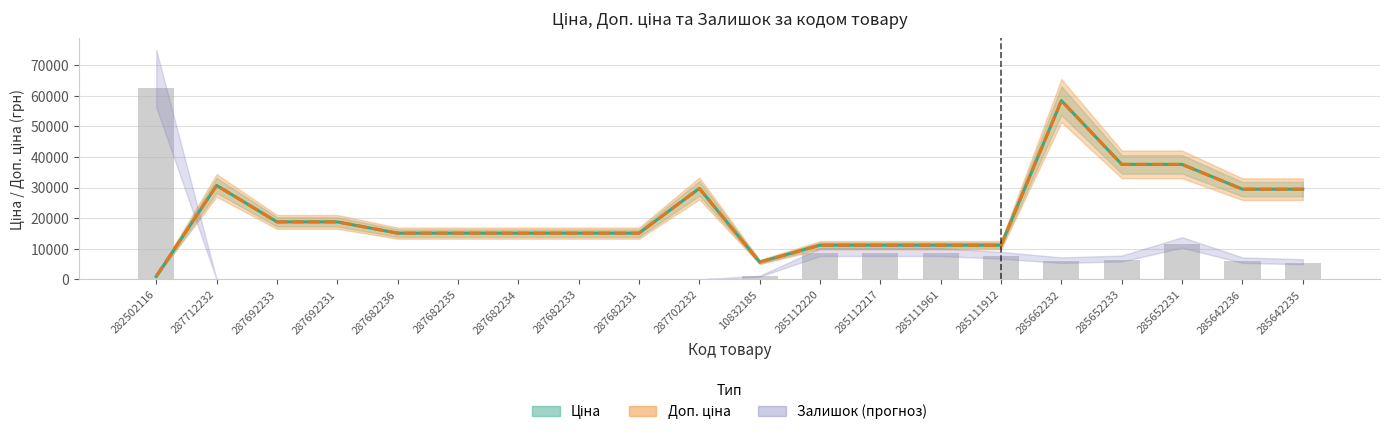

Reading left to right, transcribe all the data shown in this chart.

Ціна (середнє): 963.8	30717.1	18796.8	18796.8	15120.0	15120.0	15120.0	15120.0	15120.0	29747.2	5673.8	11188.2	11188.2	11188.2	11188.2	58426.5	37593.6	37593.6	29491.5	29491.5
Доп. ціна (середнє): 1109.2	30717.1	18796.8	18796.8	15120.0	15120.0	15120.0	15120.0	15120.0	29747.2	5673.8	11188.2	11188.2	11188.2	11188.2	58426.5	37593.6	37593.6	29491.5	29491.5
Залишок (масштаб): 62500.0	0.0	0.0	0.0	0.0	0.0	0.0	0.0	0.0	0.0	1000.0	8500.0	8500.0	8500.0	7500.0	6000.0	6500.0	11500.0	6000.0	5500.0